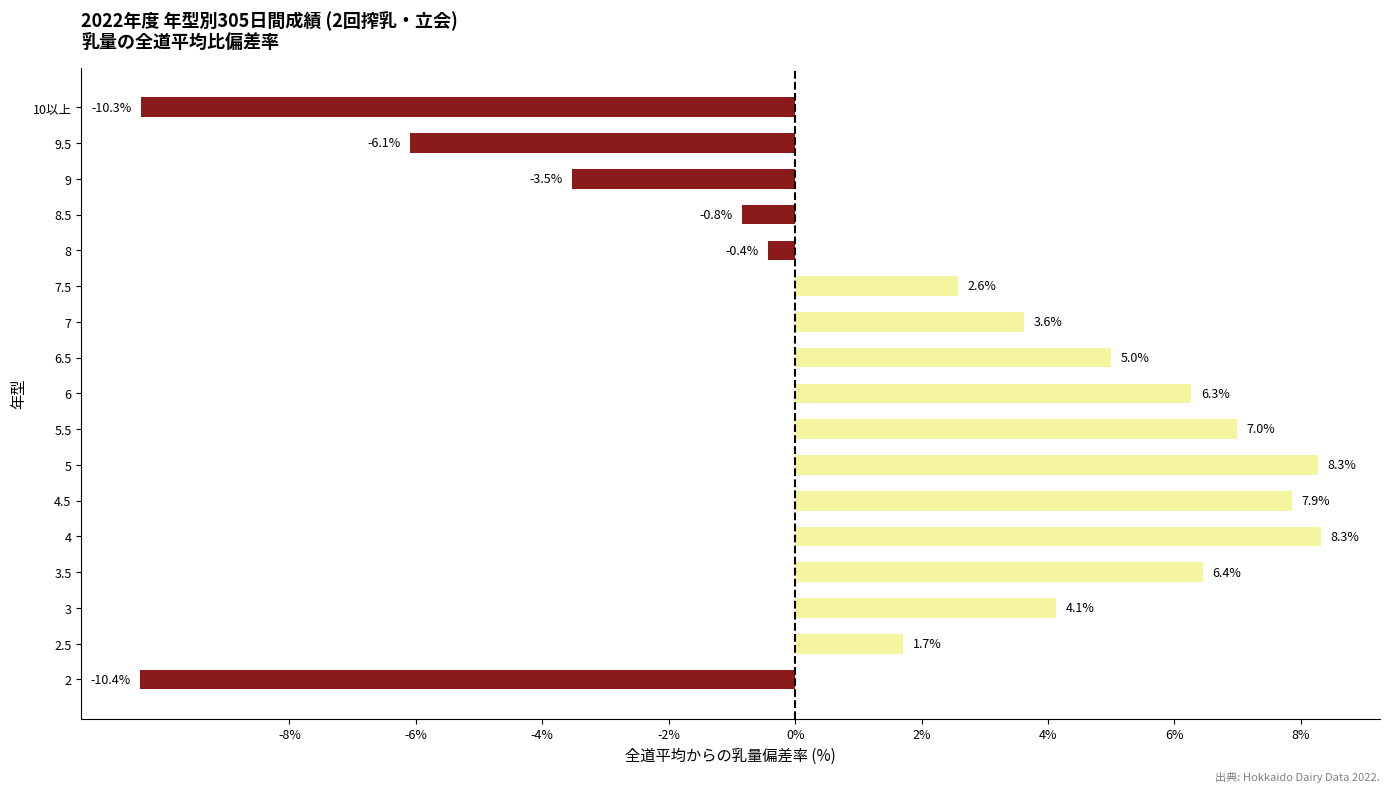

At which label is the value closest to -1?

8.5